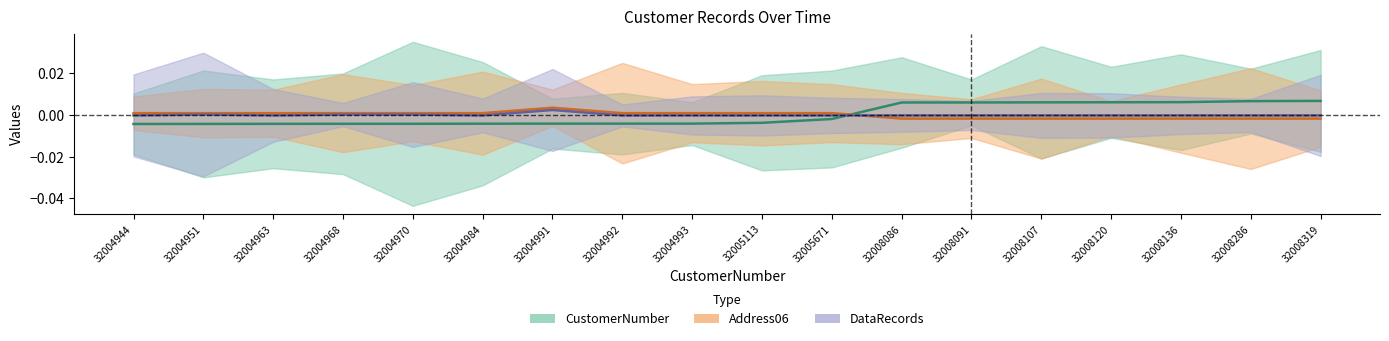

Which series ends up on top after the final intersection of Address06 and CustomerNumber?

CustomerNumber